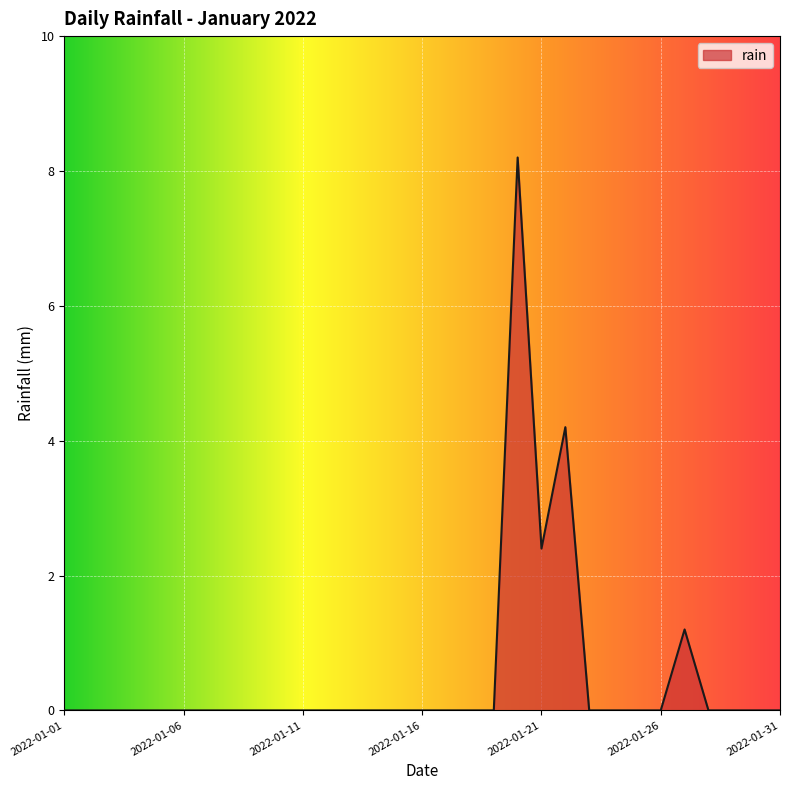

What is the average value?

0.5